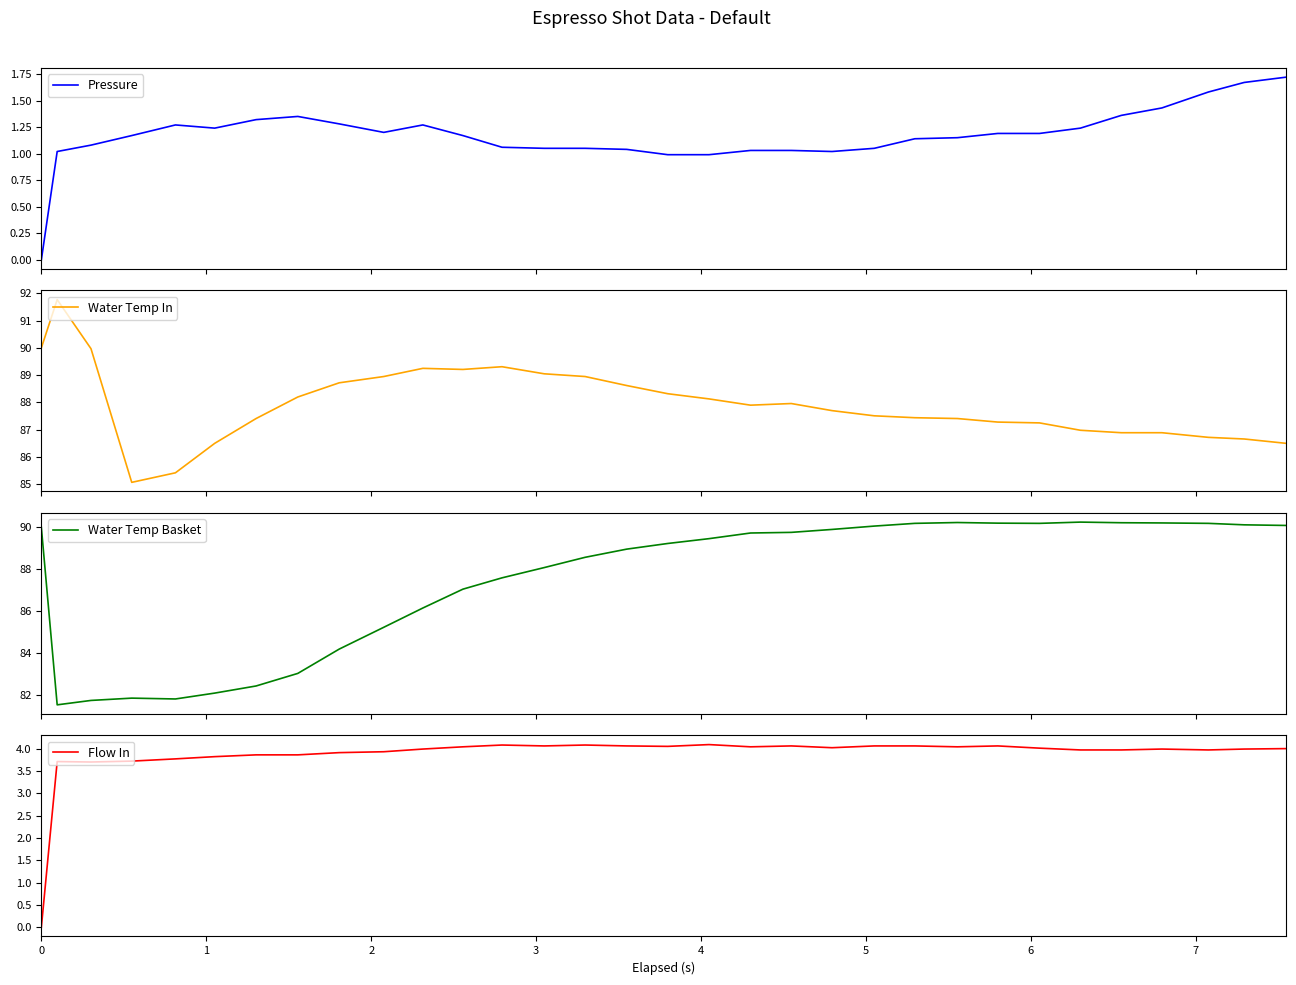

Count the number of categories in the chart.

32